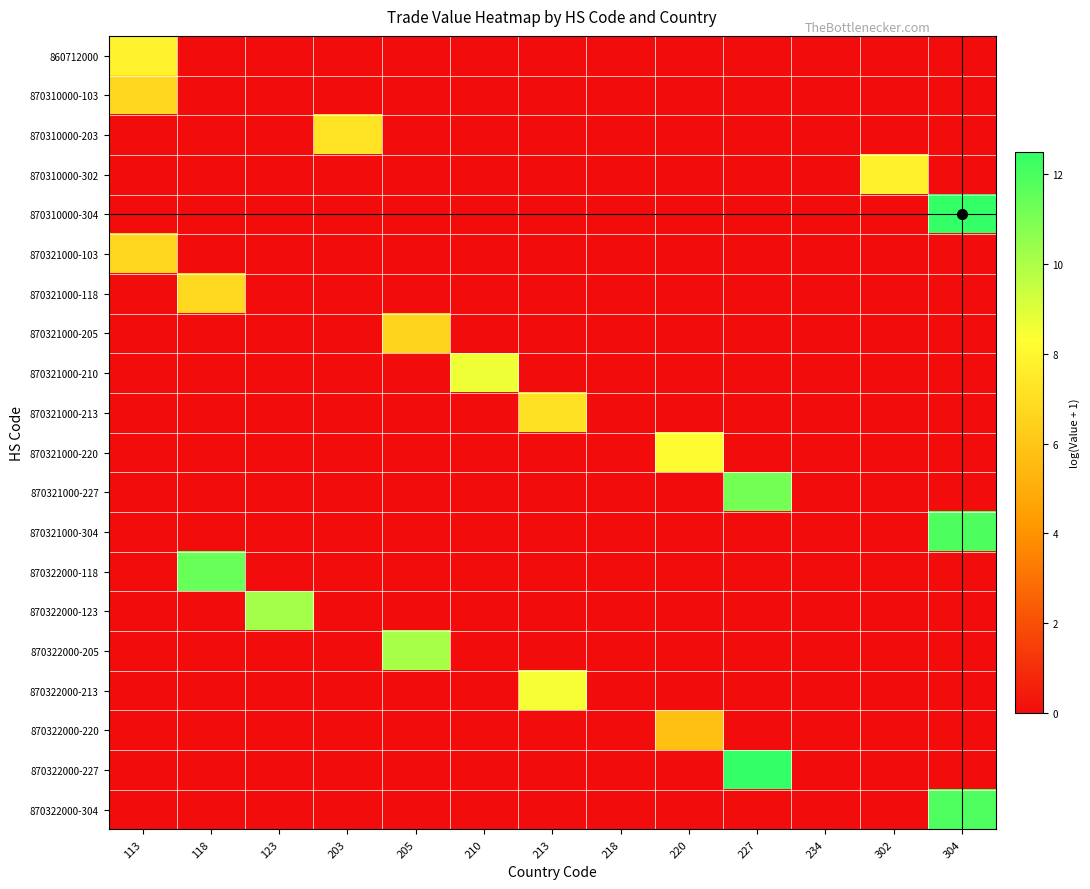

Reading left to right, extract all data points from this chart.

860712000: 113=7.9	118=0.0	123=0.0	203=0.0	205=0.0	210=0.0	213=0.0	218=0.0	220=0.0	227=0.0	234=0.0	302=0.0	304=0.0
870310000-103: 113=6.7	118=0.0	123=0.0	203=0.0	205=0.0	210=0.0	213=0.0	218=0.0	220=0.0	227=0.0	234=0.0	302=0.0	304=0.0
870310000-203: 113=0.0	118=0.0	123=0.0	203=7.2	205=0.0	210=0.0	213=0.0	218=0.0	220=0.0	227=0.0	234=0.0	302=0.0	304=0.0
870310000-302: 113=0.0	118=0.0	123=0.0	203=0.0	205=0.0	210=0.0	213=0.0	218=0.0	220=0.0	227=0.0	234=0.0	302=7.8	304=0.0
870310000-304: 113=0.0	118=0.0	123=0.0	203=0.0	205=0.0	210=0.0	213=0.0	218=0.0	220=0.0	227=0.0	234=0.0	302=0.0	304=12.5
870321000-103: 113=6.7	118=0.0	123=0.0	203=0.0	205=0.0	210=0.0	213=0.0	218=0.0	220=0.0	227=0.0	234=0.0	302=0.0	304=0.0
870321000-118: 113=0.0	118=6.8	123=0.0	203=0.0	205=0.0	210=0.0	213=0.0	218=0.0	220=0.0	227=0.0	234=0.0	302=0.0	304=0.0
870321000-205: 113=0.0	118=0.0	123=0.0	203=0.0	205=6.6	210=0.0	213=0.0	218=0.0	220=0.0	227=0.0	234=0.0	302=0.0	304=0.0
870321000-210: 113=0.0	118=0.0	123=0.0	203=0.0	205=0.0	210=8.7	213=0.0	218=0.0	220=0.0	227=0.0	234=0.0	302=0.0	304=0.0
870321000-213: 113=0.0	118=0.0	123=0.0	203=0.0	205=0.0	210=0.0	213=7.1	218=0.0	220=0.0	227=0.0	234=0.0	302=0.0	304=0.0
870321000-220: 113=0.0	118=0.0	123=0.0	203=0.0	205=0.0	210=0.0	213=0.0	218=0.0	220=8.2	227=0.0	234=0.0	302=0.0	304=0.0
870321000-227: 113=0.0	118=0.0	123=0.0	203=0.0	205=0.0	210=0.0	213=0.0	218=0.0	220=0.0	227=11.1	234=0.0	302=0.0	304=0.0
870321000-304: 113=0.0	118=0.0	123=0.0	203=0.0	205=0.0	210=0.0	213=0.0	218=0.0	220=0.0	227=0.0	234=0.0	302=0.0	304=12.0
870322000-118: 113=0.0	118=11.4	123=0.0	203=0.0	205=0.0	210=0.0	213=0.0	218=0.0	220=0.0	227=0.0	234=0.0	302=0.0	304=0.0
870322000-123: 113=0.0	118=0.0	123=10.2	203=0.0	205=0.0	210=0.0	213=0.0	218=0.0	220=0.0	227=0.0	234=0.0	302=0.0	304=0.0
870322000-205: 113=0.0	118=0.0	123=0.0	203=0.0	205=10.1	210=0.0	213=0.0	218=0.0	220=0.0	227=0.0	234=0.0	302=0.0	304=0.0
870322000-213: 113=0.0	118=0.0	123=0.0	203=0.0	205=0.0	210=0.0	213=8.5	218=0.0	220=0.0	227=0.0	234=0.0	302=0.0	304=0.0
870322000-220: 113=0.0	118=0.0	123=0.0	203=0.0	205=0.0	210=0.0	213=0.0	218=0.0	220=5.7	227=0.0	234=0.0	302=0.0	304=0.0
870322000-227: 113=0.0	118=0.0	123=0.0	203=0.0	205=0.0	210=0.0	213=0.0	218=0.0	220=0.0	227=12.5	234=0.0	302=0.0	304=0.0
870322000-304: 113=0.0	118=0.0	123=0.0	203=0.0	205=0.0	210=0.0	213=0.0	218=0.0	220=0.0	227=0.0	234=0.0	302=0.0	304=11.9